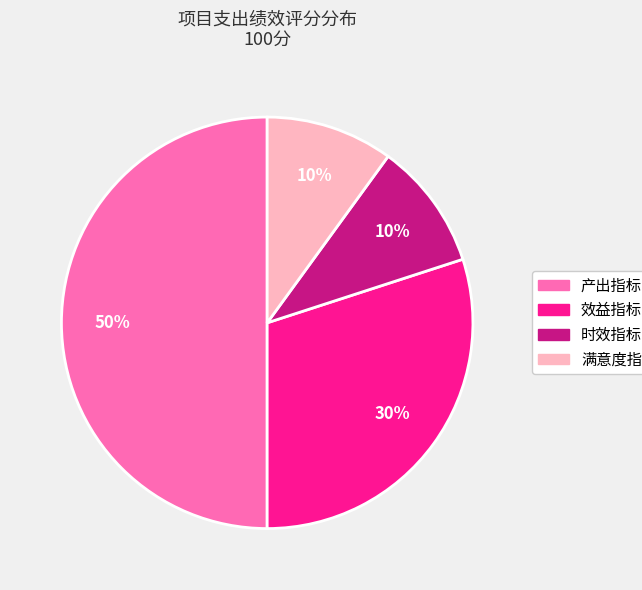

To the nearest percent, what portion does 满意度指标 represent?

10%